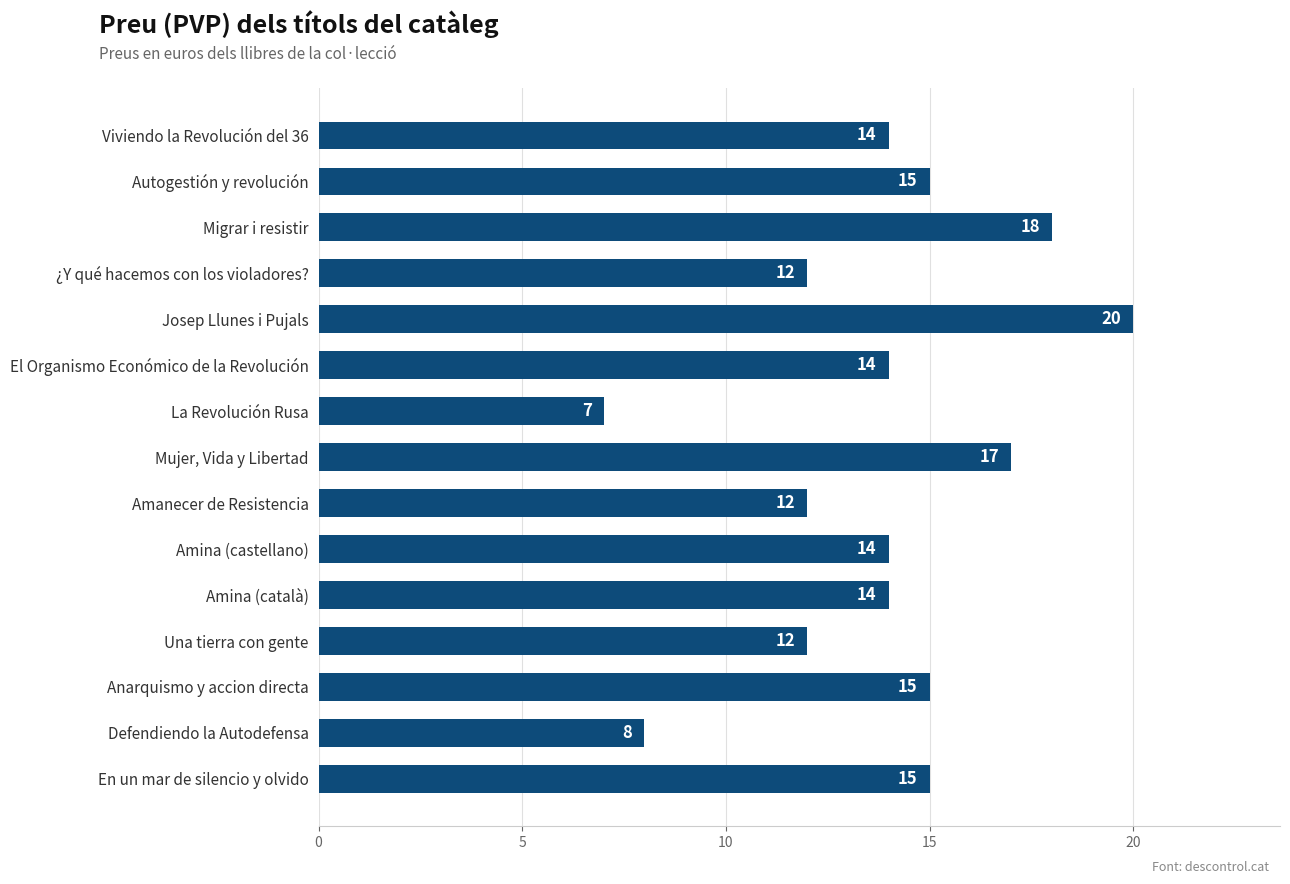

How many values are below 14?

5